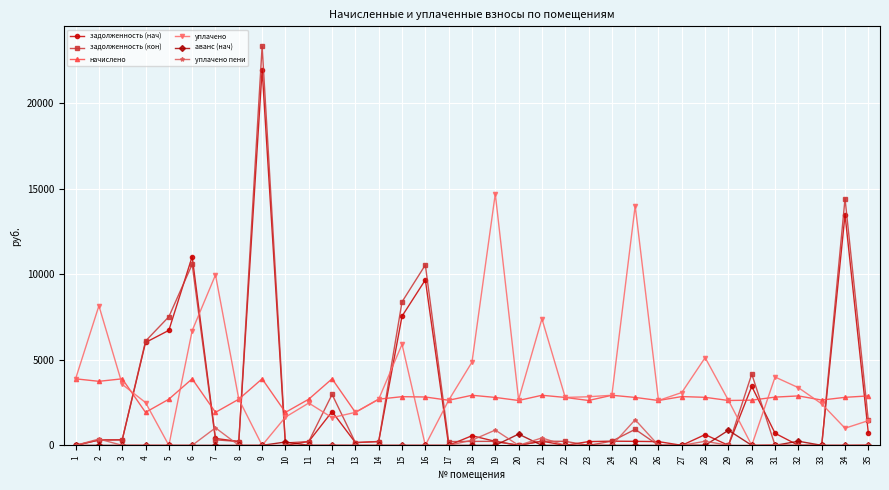

What is the difference between the начислено values at 20 and 30?

19.1